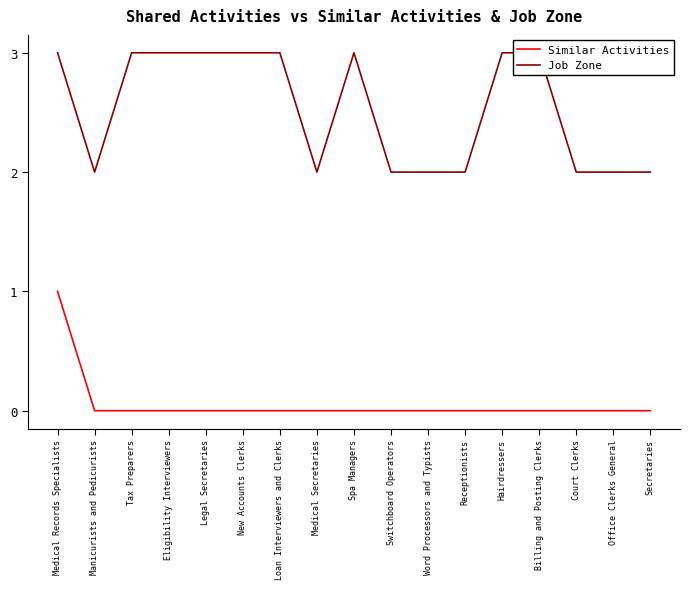

True or false: Similar Activities has a value of 0 at Court Clerks.

True